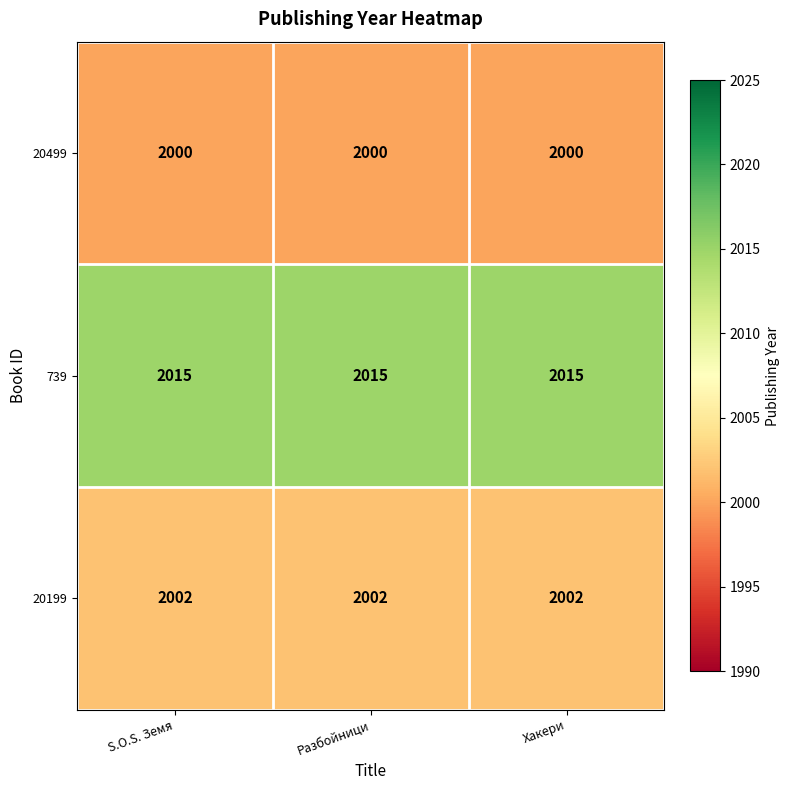

Which series has the largest total across all categories?

739